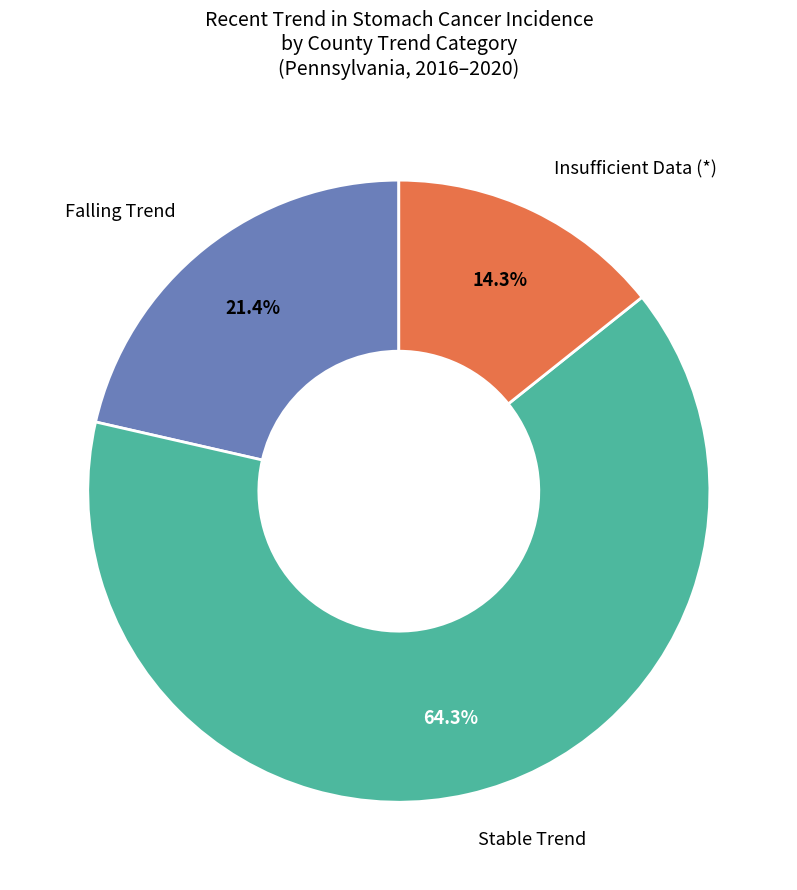

Is there any slice that represents more than half of the pie?

Yes